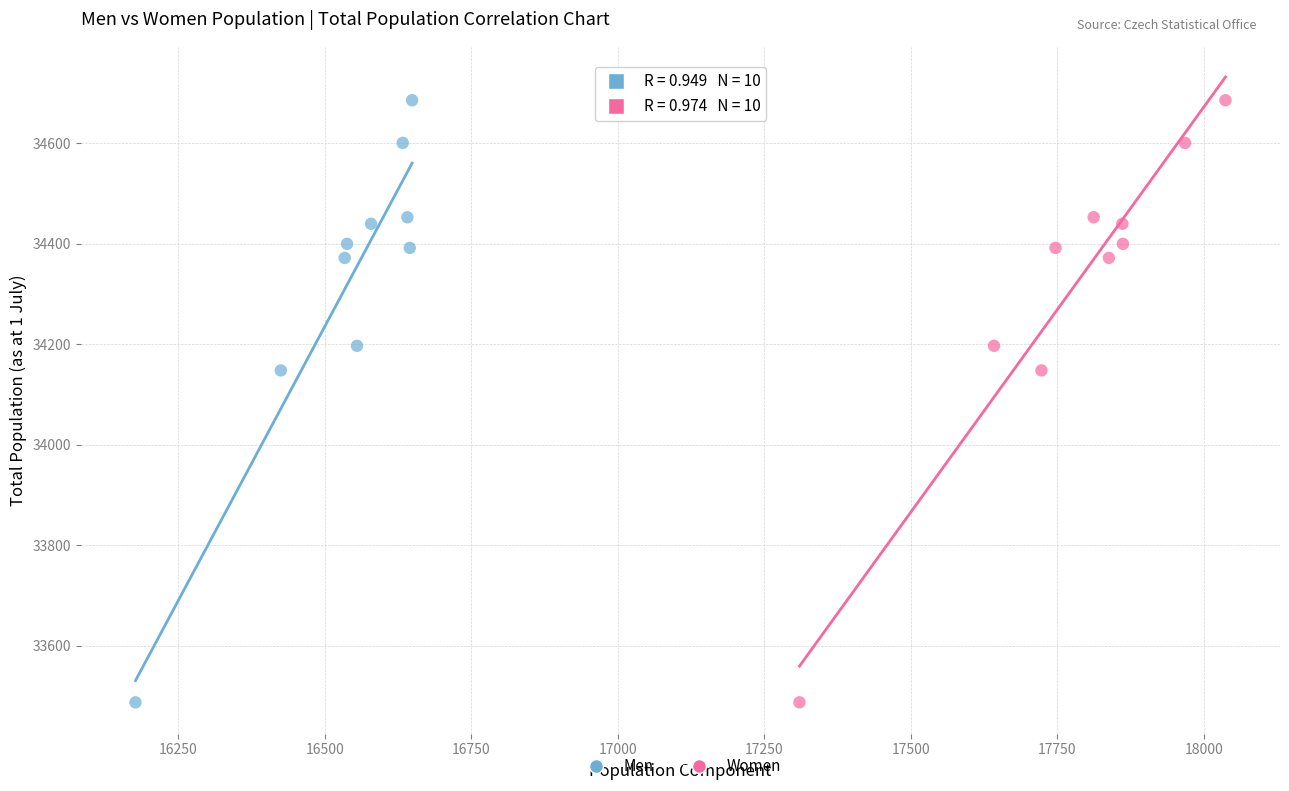

What are all the series names shown in the legend?

Men, Women